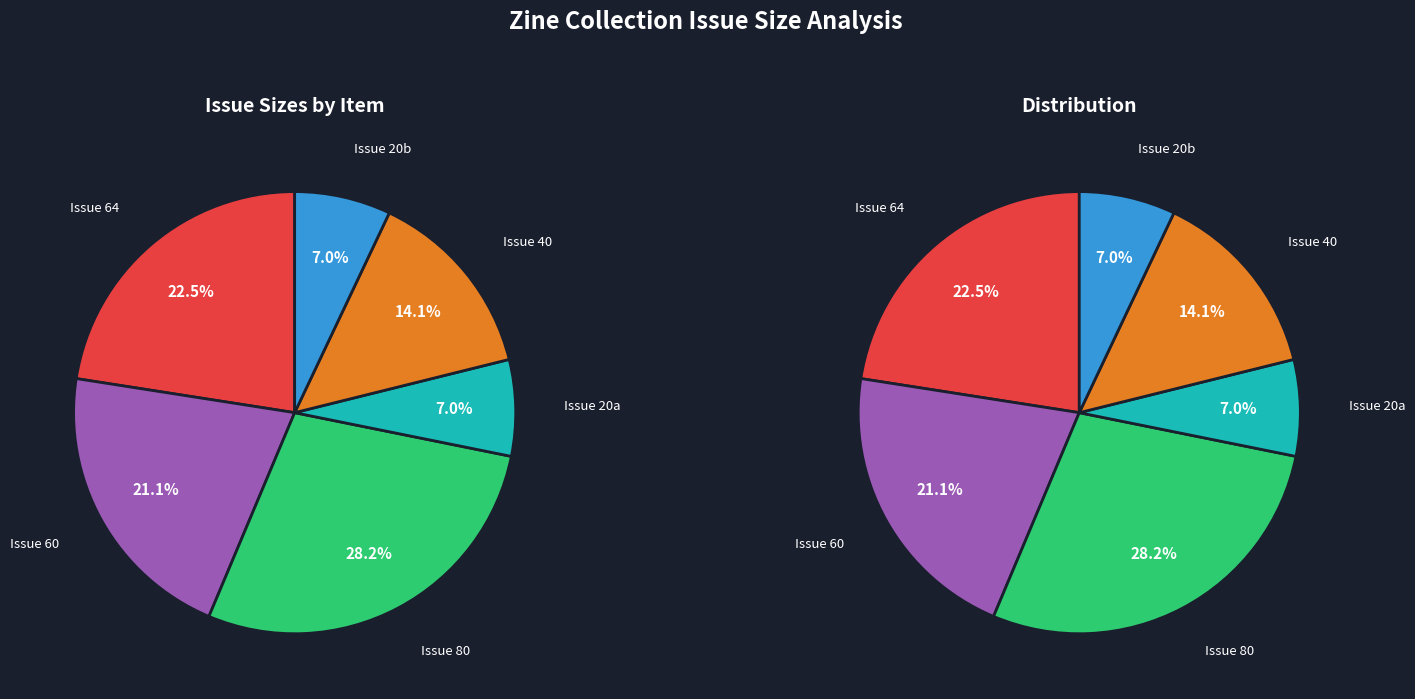

To the nearest percent, what is the average slice percentage?

17%